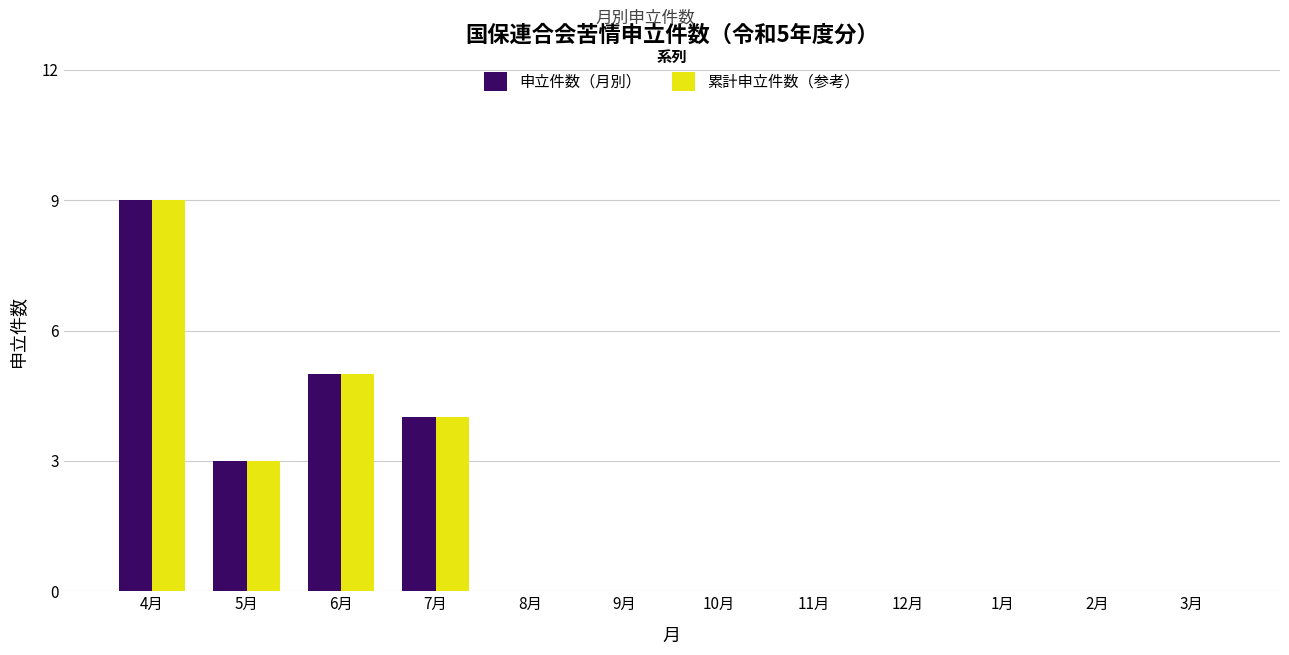

True or false: 累計申立件数（参考） has a value of -3 at 11月.

False